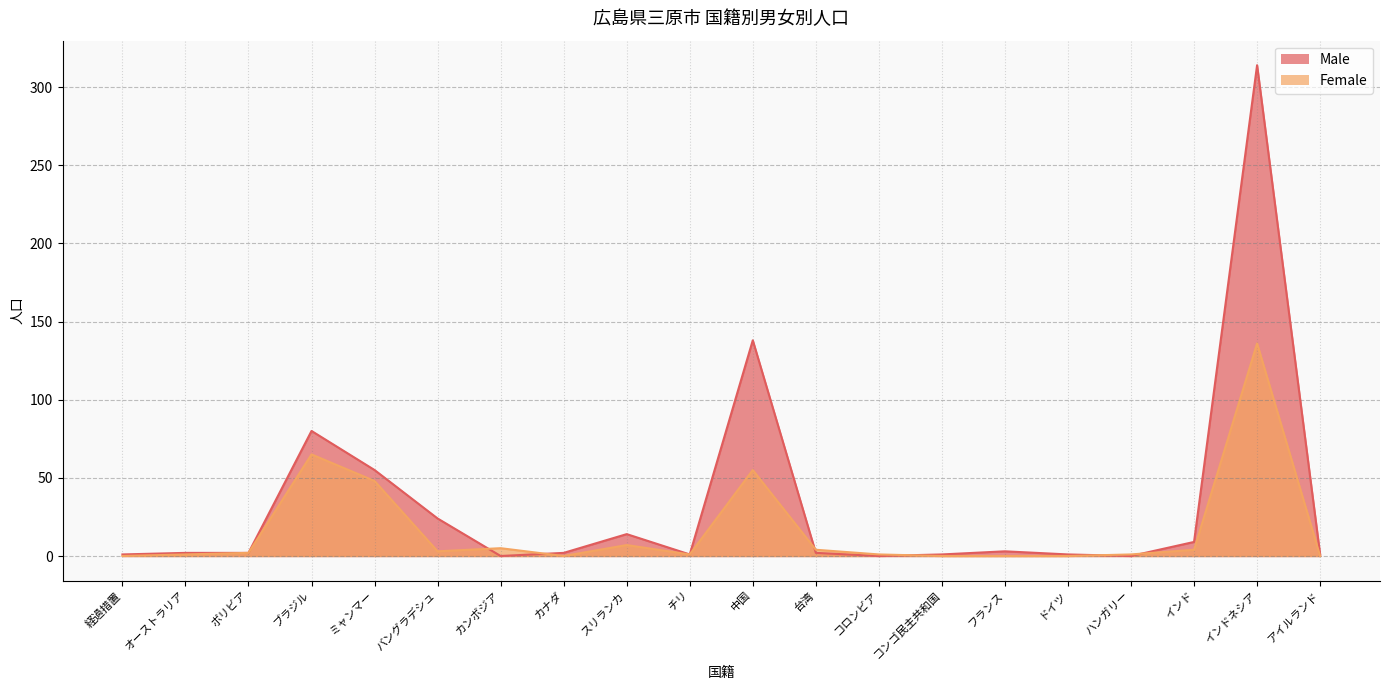

At which category does Male reach its first local valley?

カンボジア